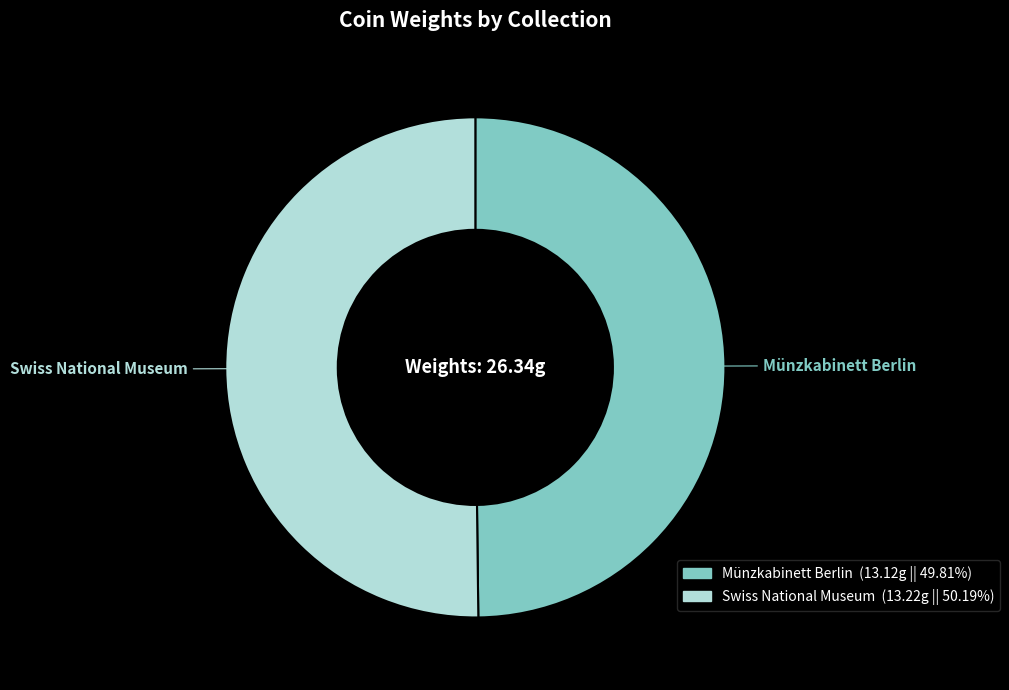

How many slices are in this pie chart?

2